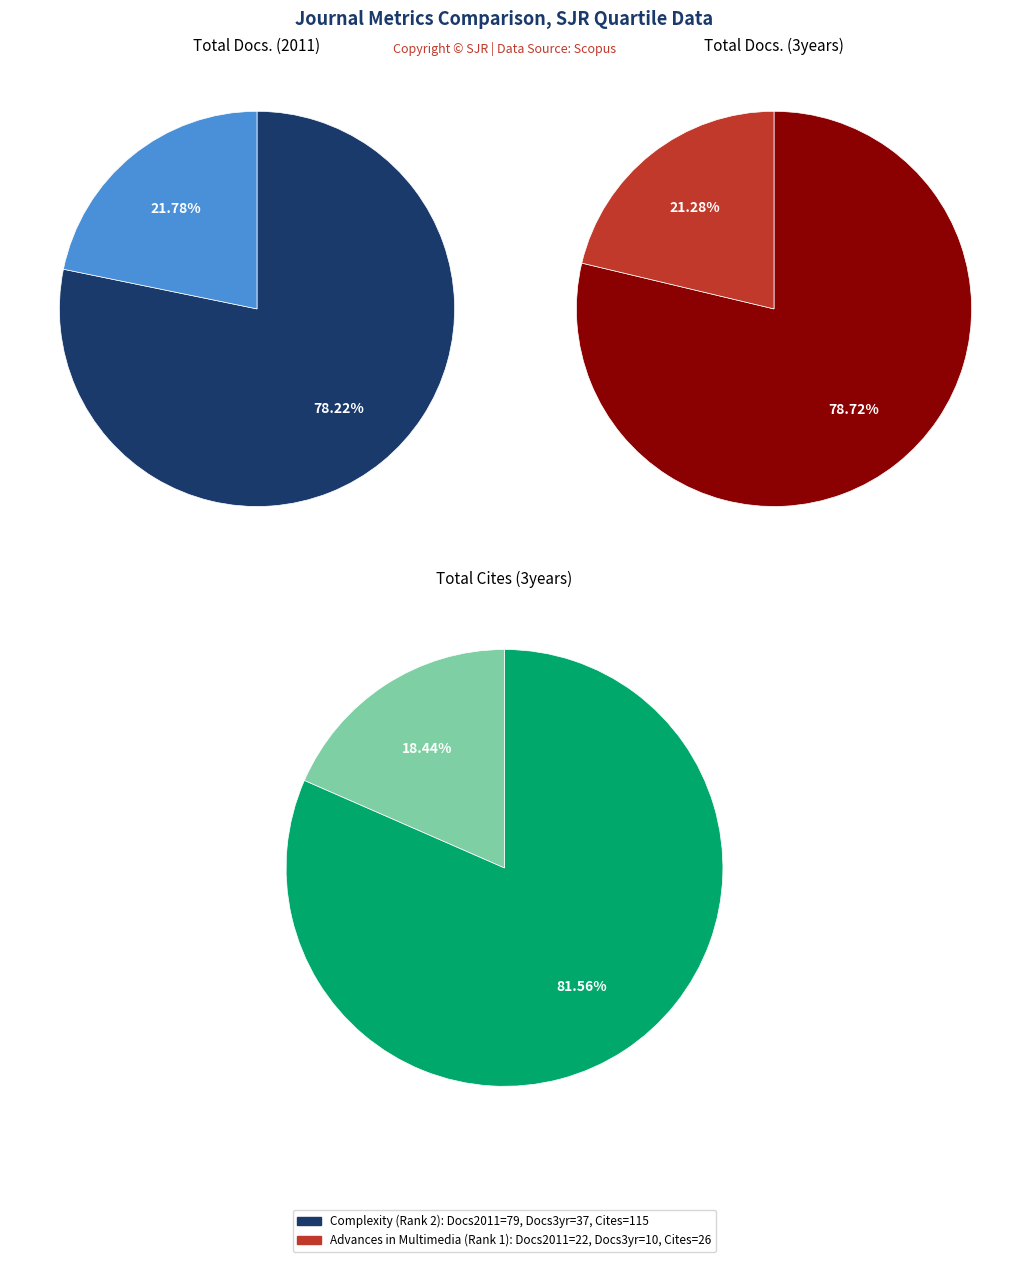

Which category has the smallest portion of the pie?

Advances in Multimedia (Rank 1)